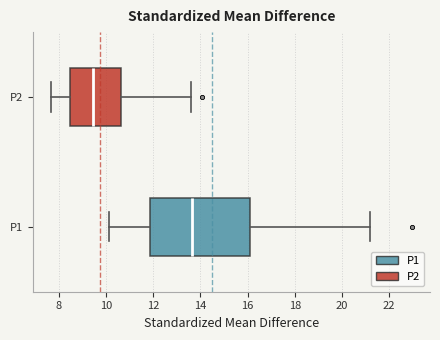

Which box is the widest, from its left edge to its right edge?

P1